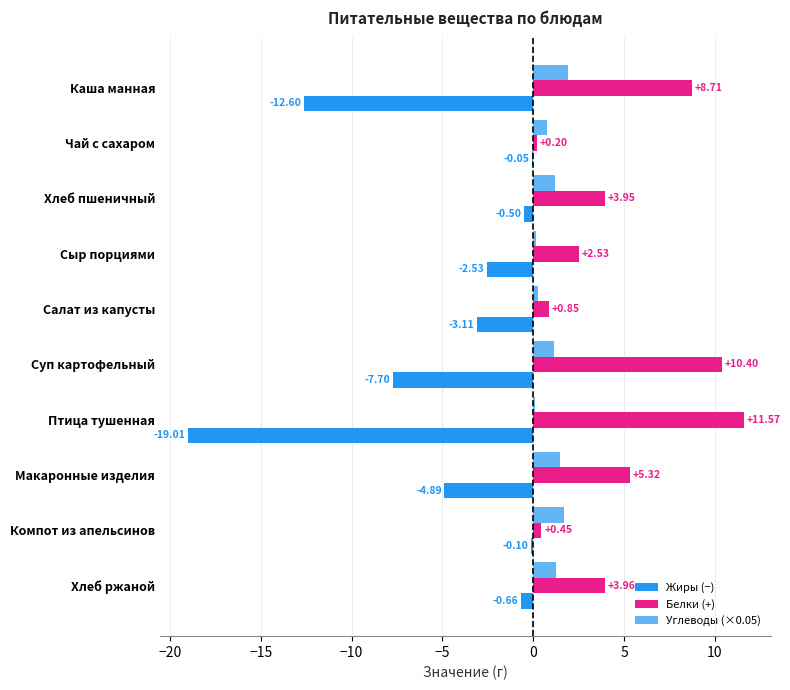

Where is Жиры (−) nearest to the value -9?

Суп картофельный